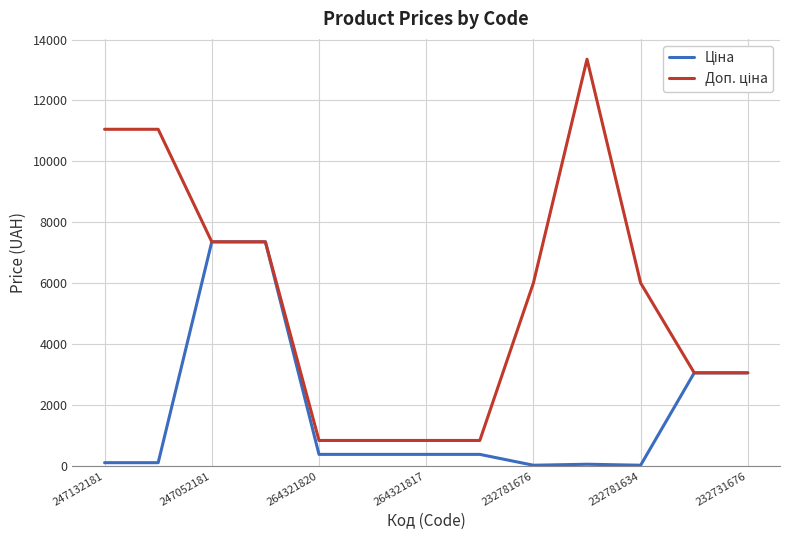

What is the greatest value displayed?

13356.0